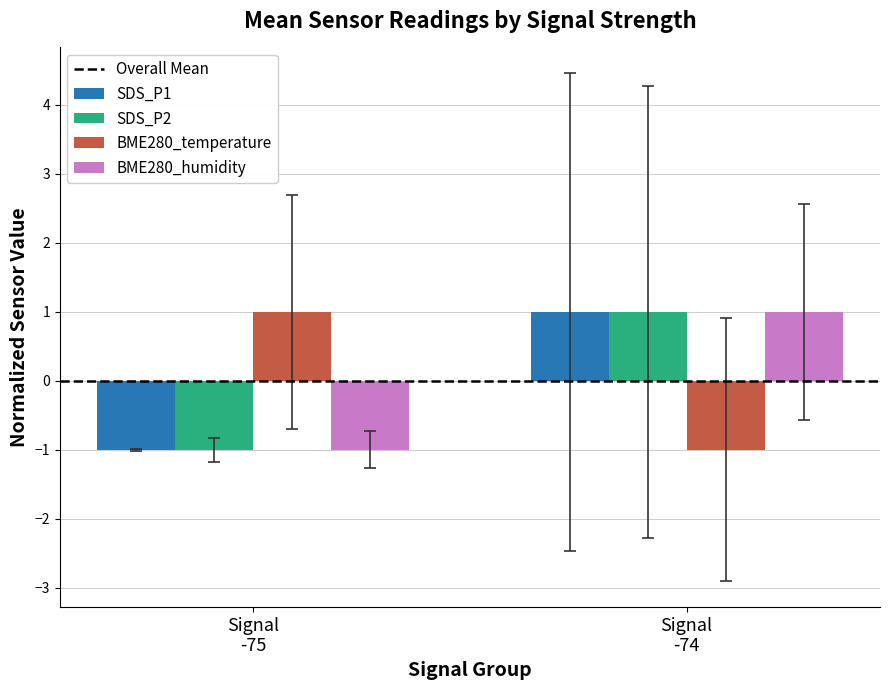

At which category is the sum across all series the highest?

Signal
-74